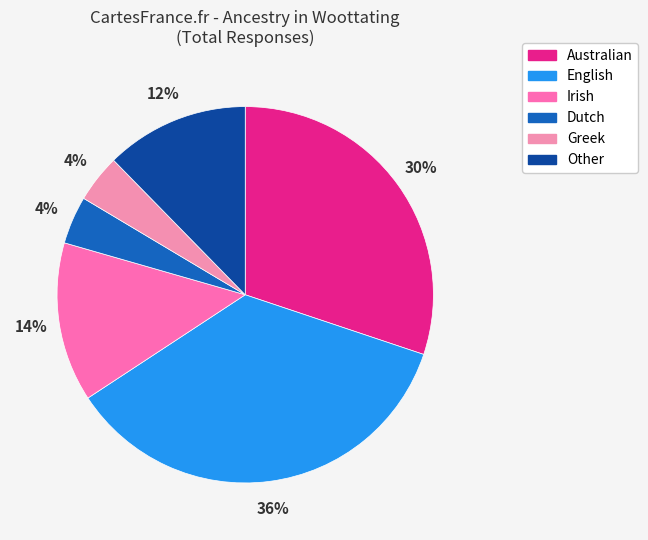

Combined, what portion of the pie is Irish and English?

49.3%